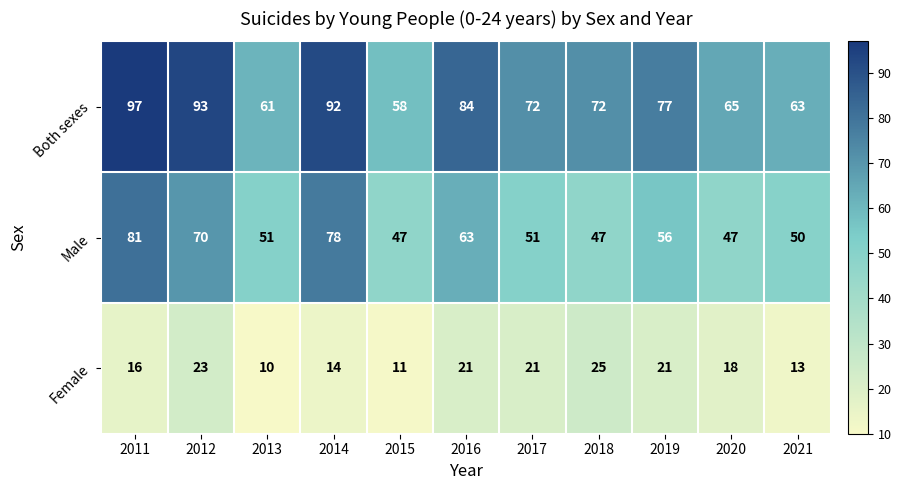

What is the sum of the Both sexes values at 2013 and 2015?

119